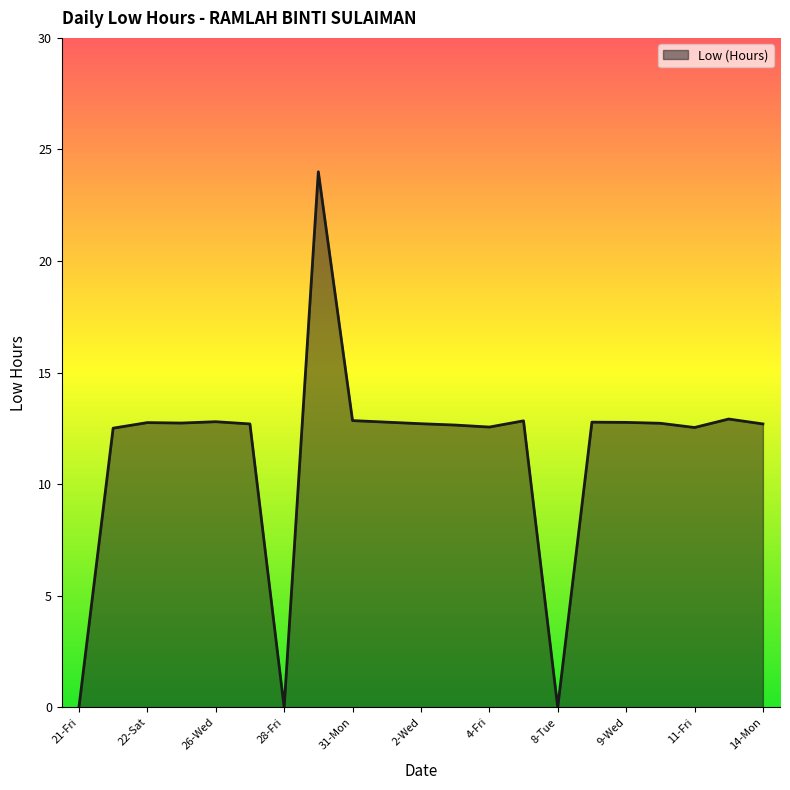

How many distinct data groups are displayed?

1